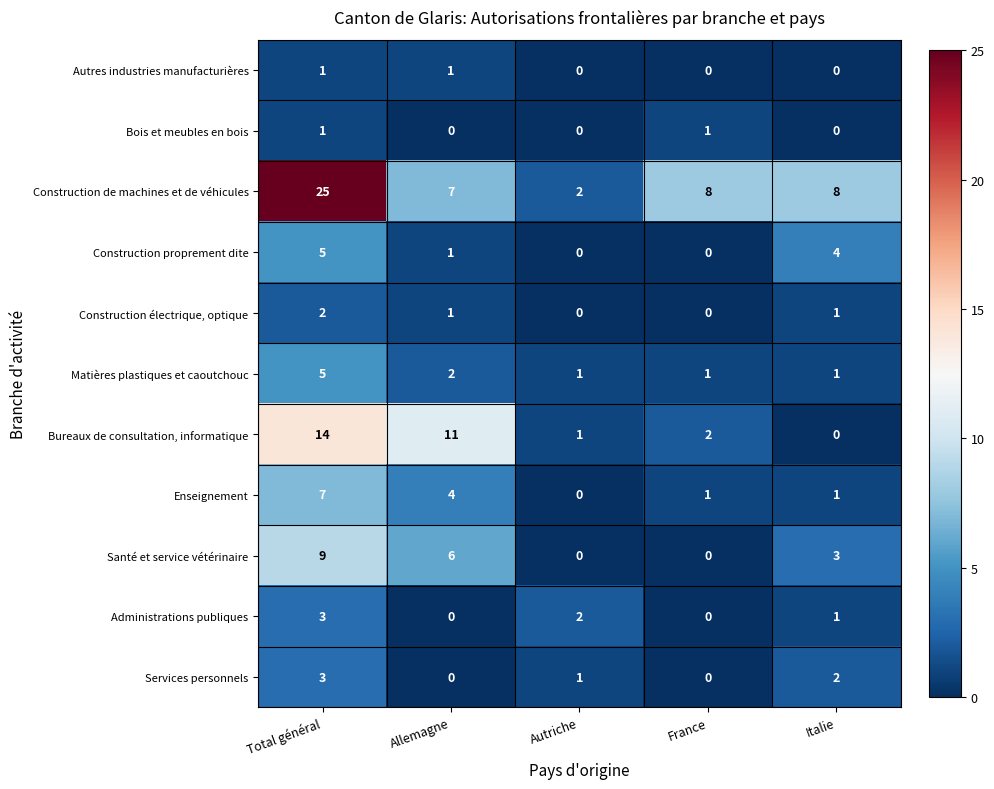

Which series changed the most between Autriche and France?

Construction de machines et de véhicules